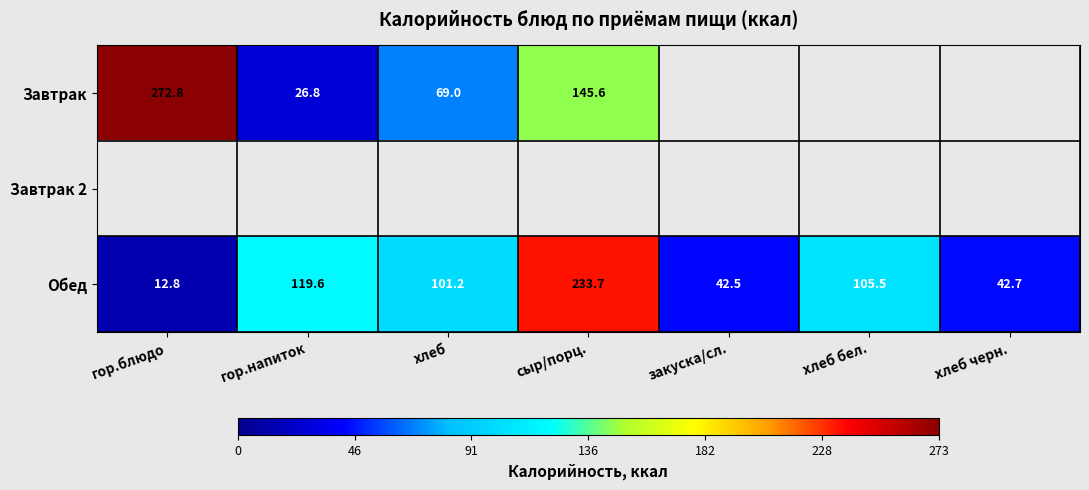

What value does the Обед series have at хлеб бел.?

105.5